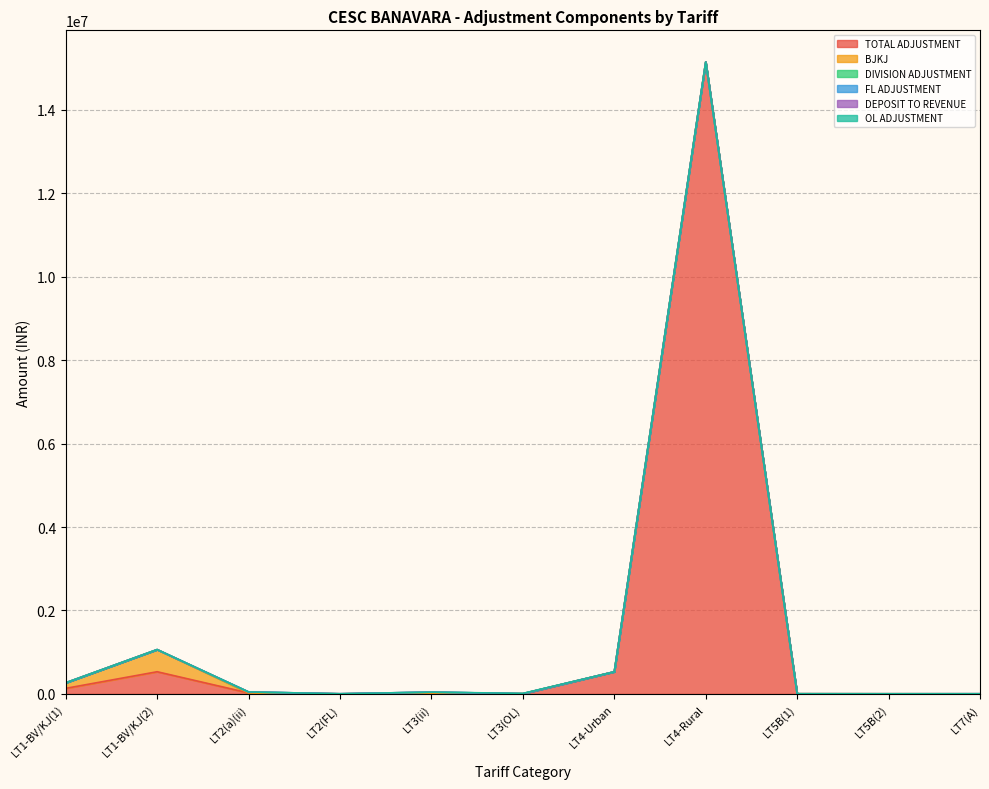

In FL ADJUSTMENT, how many points are higher than both neighbors (excluding endpoints)?

1